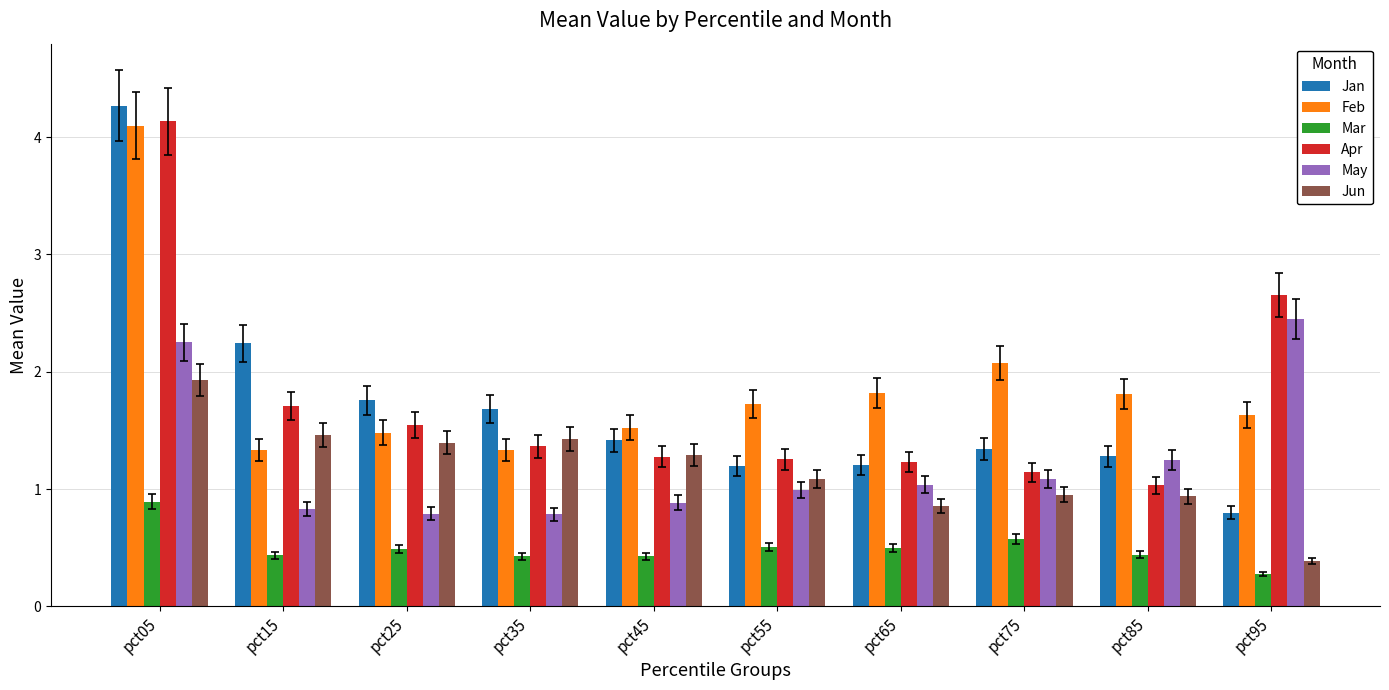

Between pct05 and pct45, which series saw the biggest shift?

Apr